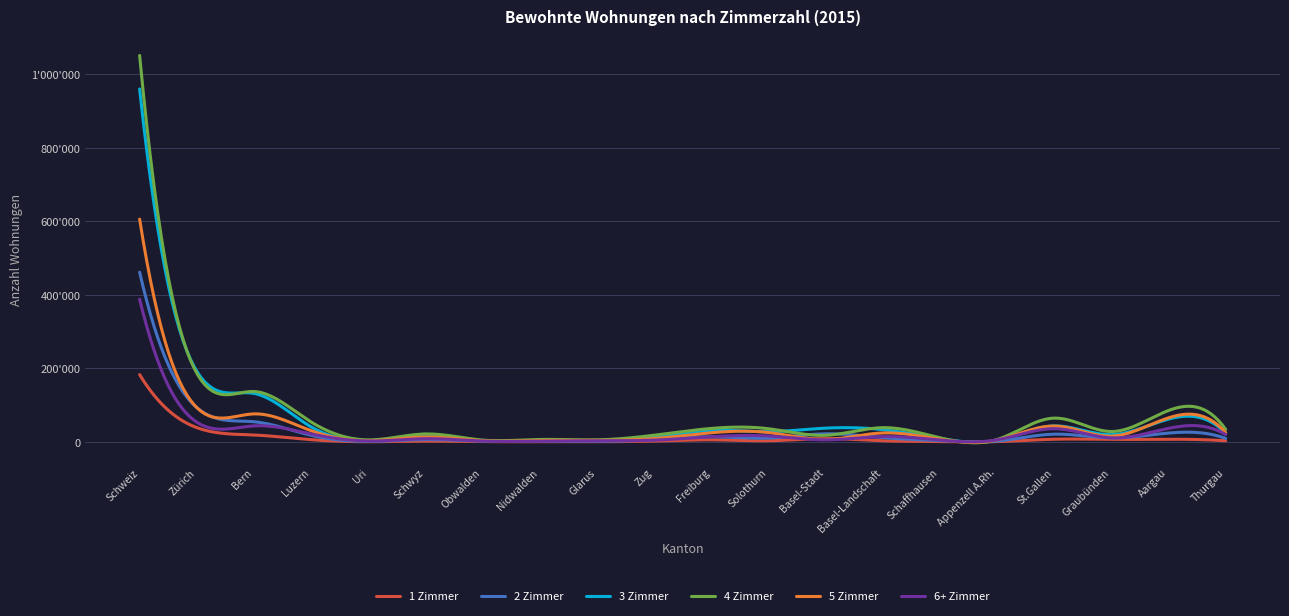

What are all the series names shown in the legend?

1 Zimmer, 2 Zimmer, 3 Zimmer, 4 Zimmer, 5 Zimmer, 6+ Zimmer